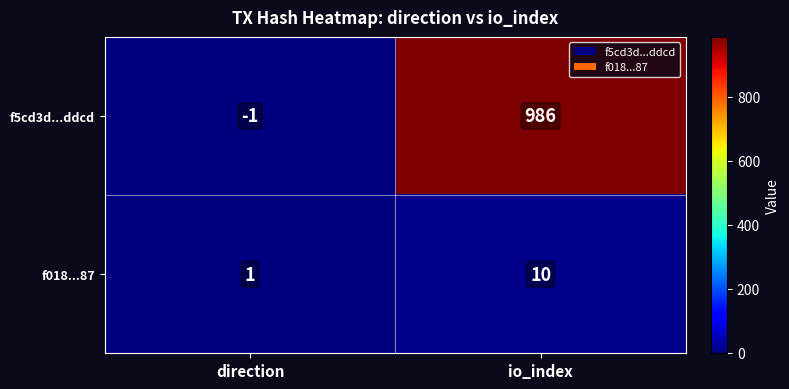

Where is f5cd3d...ddcd nearest to the value 492?

direction